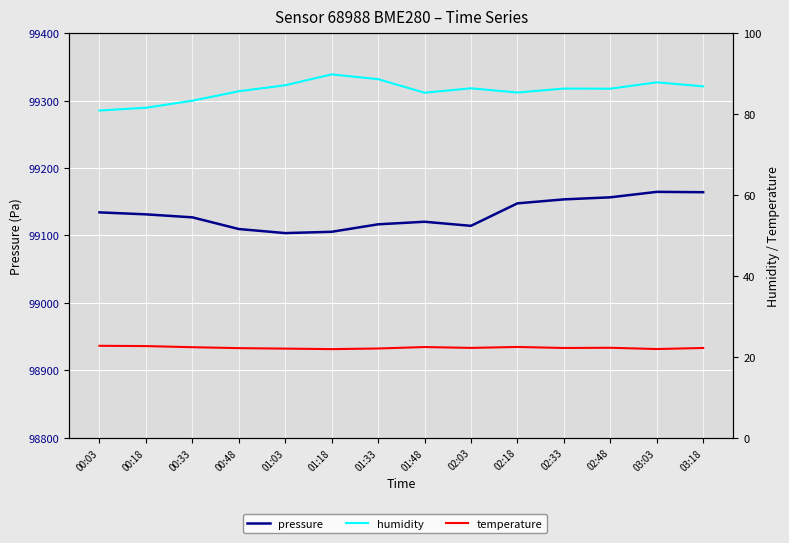

At which category does the chart reach its minimum across all series?

01:18